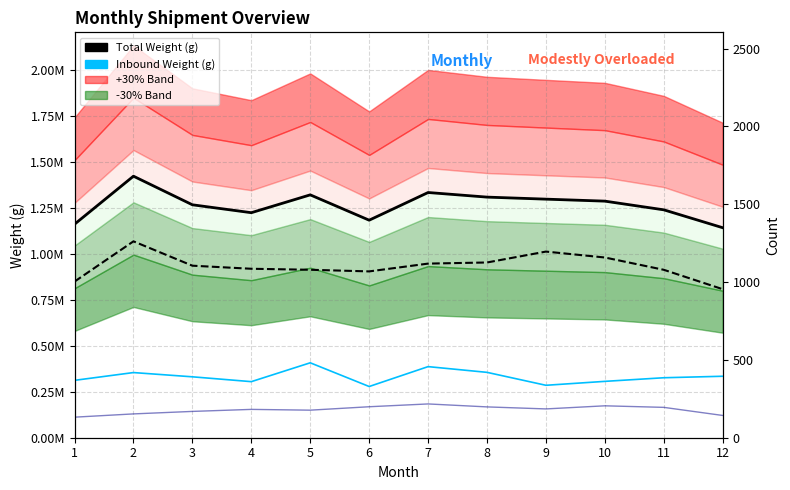

List the series in order of their peak value, lowest first.

Total Count, Inbound Weight (g), Outbound Weight (g), Total Weight (g)